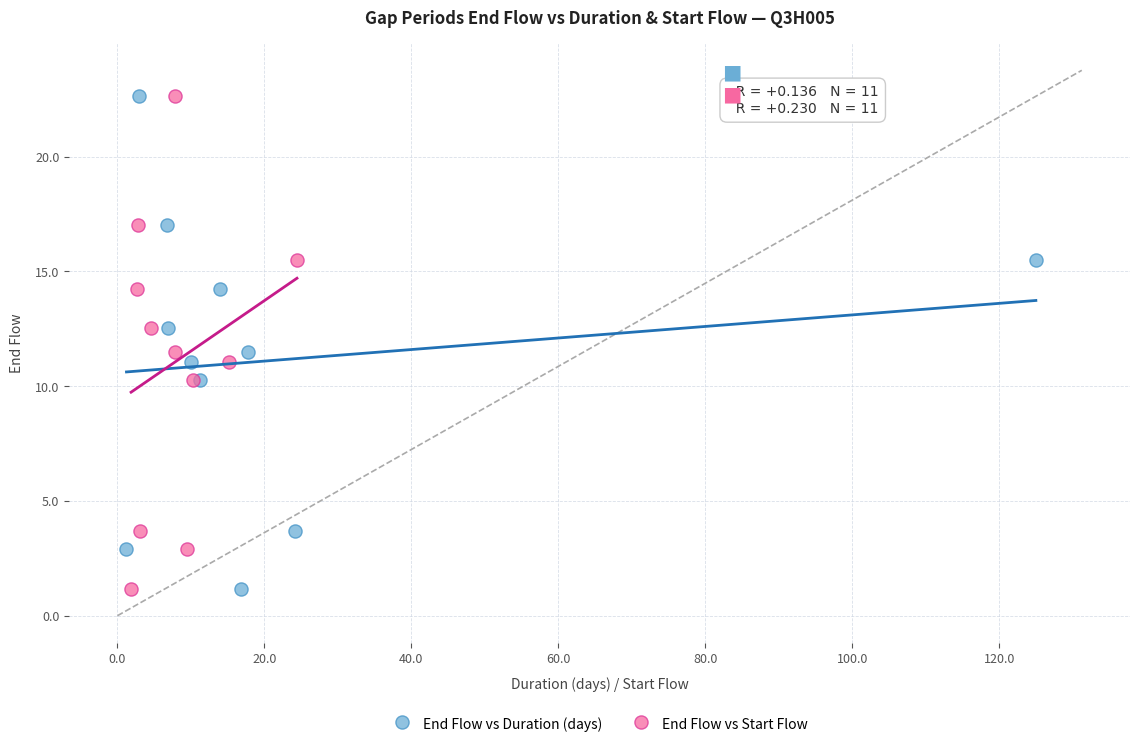

What are all the series names shown in the legend?

End Flow vs Duration (days), End Flow vs Start Flow